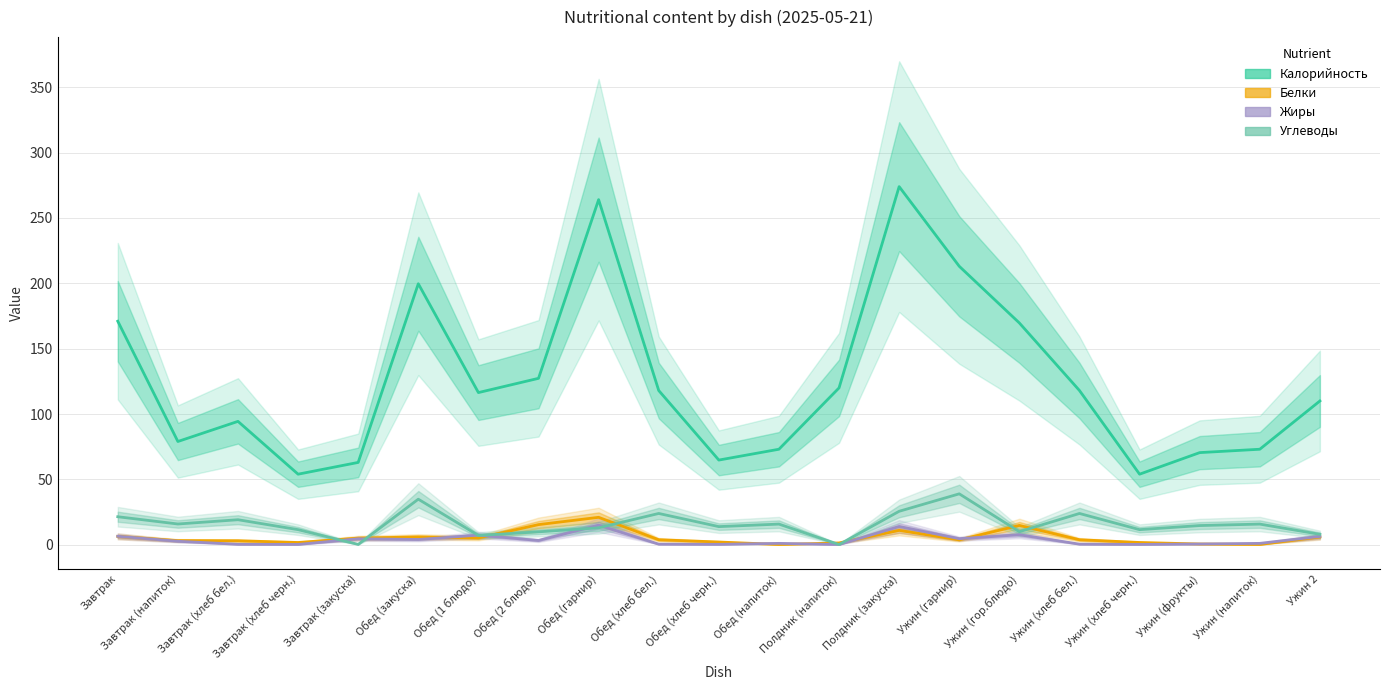

Which series has the widest spread of values?

Калорийность